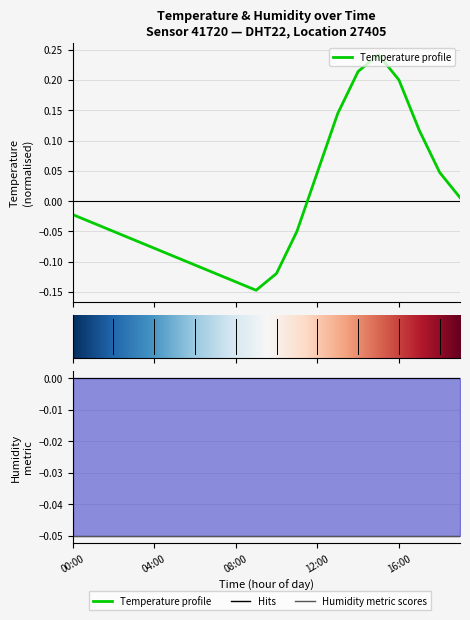

What is the value of the 6th point from the left?

-0.1